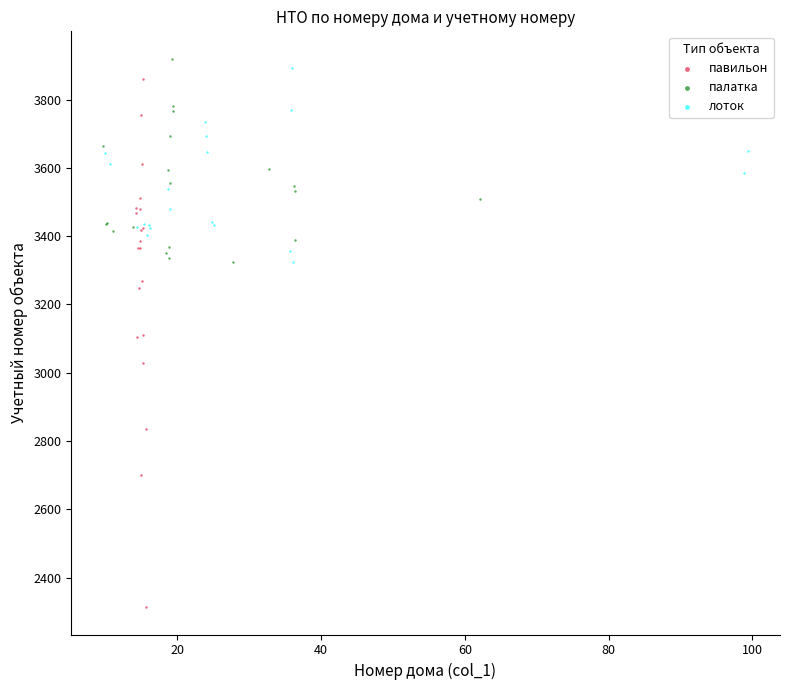

Which series contains the highest Y value?

палатка